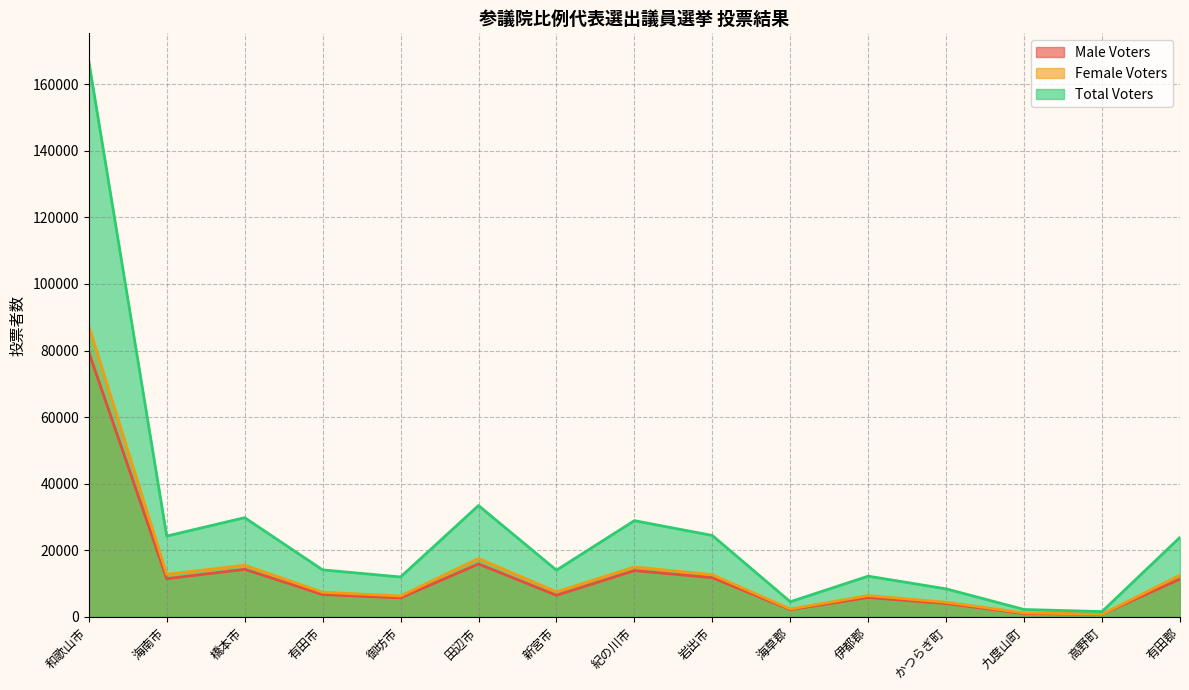

What is the sum of the Female Voters values at 御坊市 and 海南市?

19081